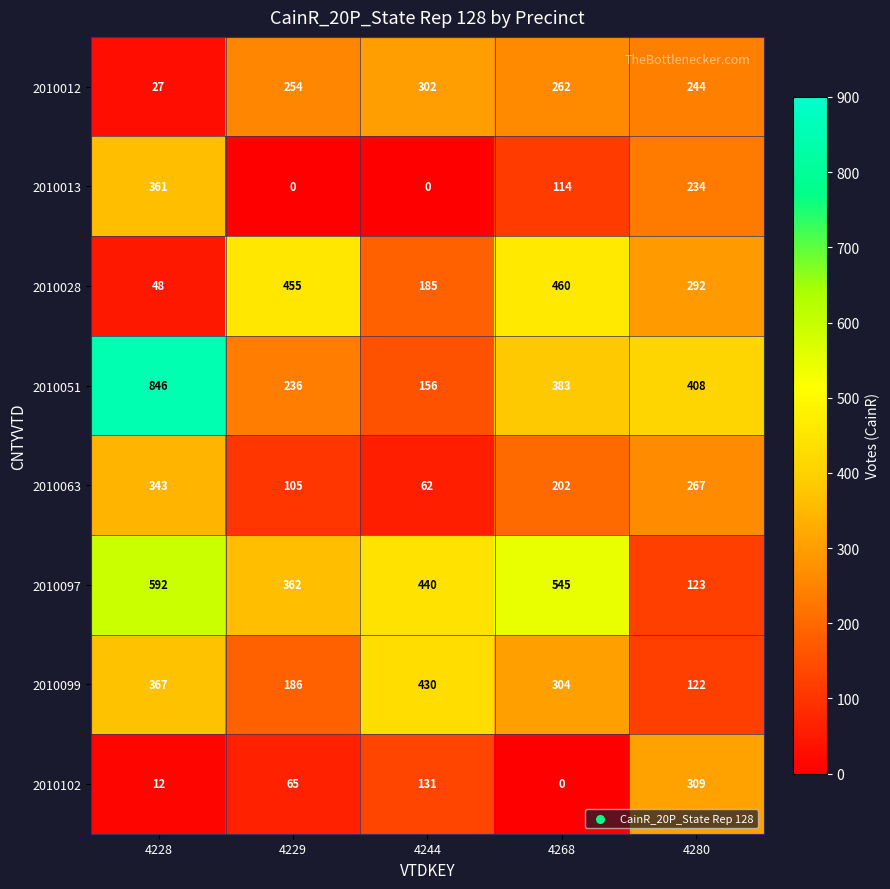

True or false: 2010102 has a value of 0 at 4268.

True